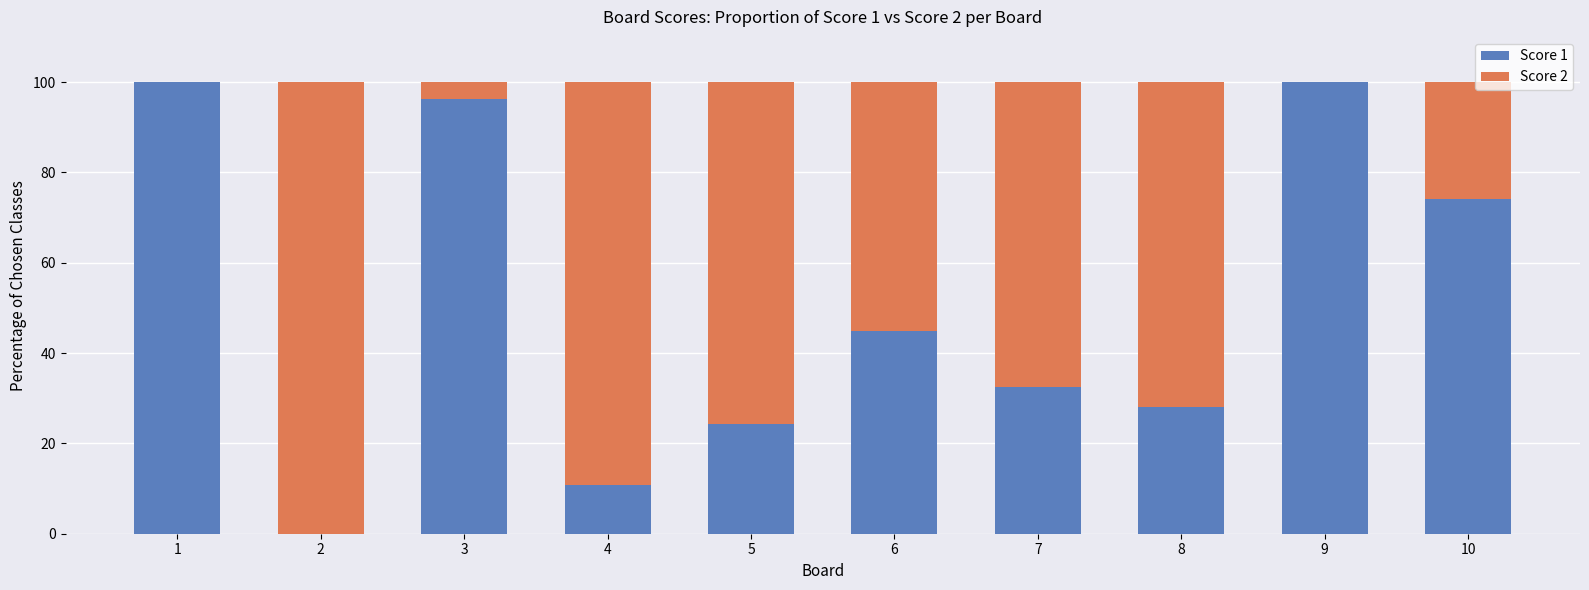

Does the chart contain stacked bars?

Yes